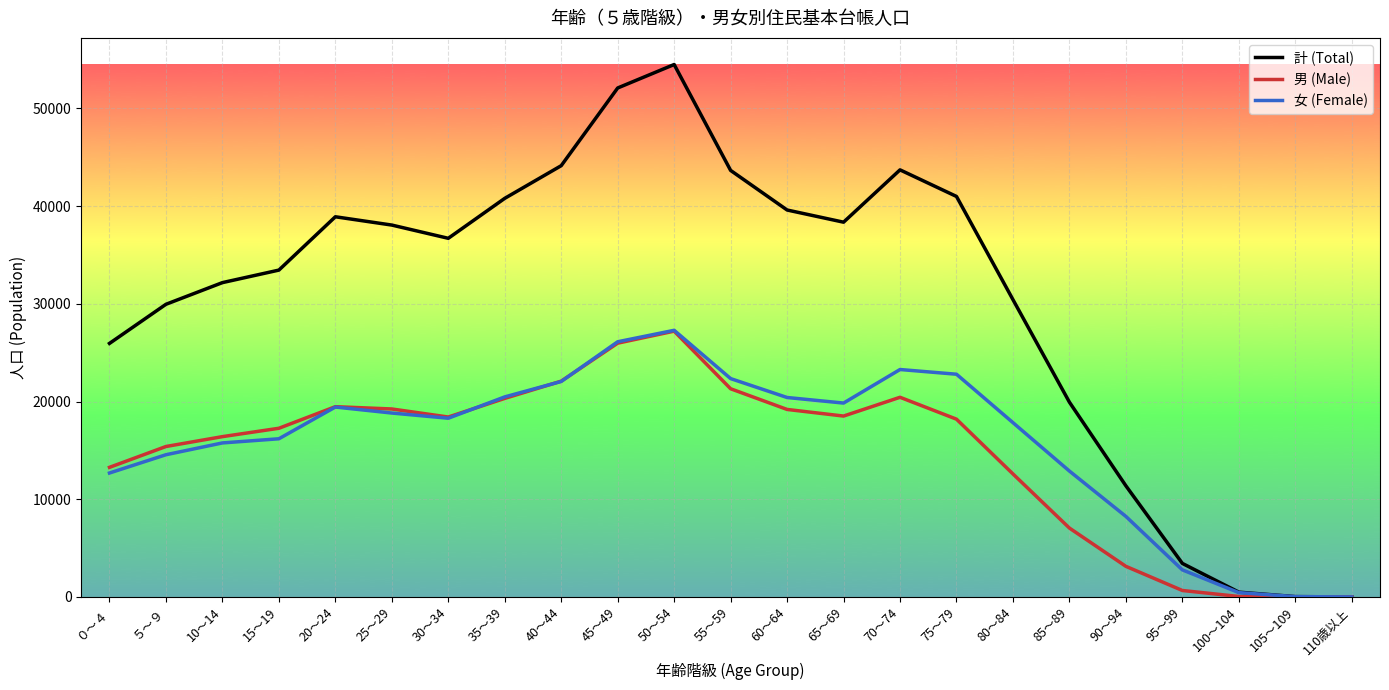

The 男 (Male) series shows 0 at 110歳以上. True or false?

True